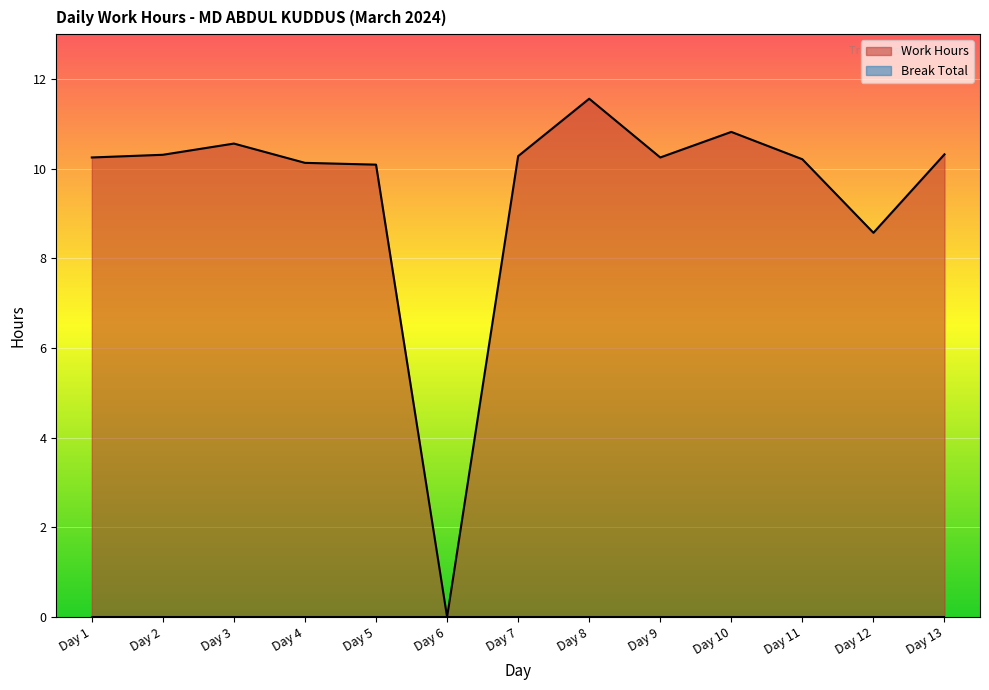

What is the value of the 9th point from the left?

10.2